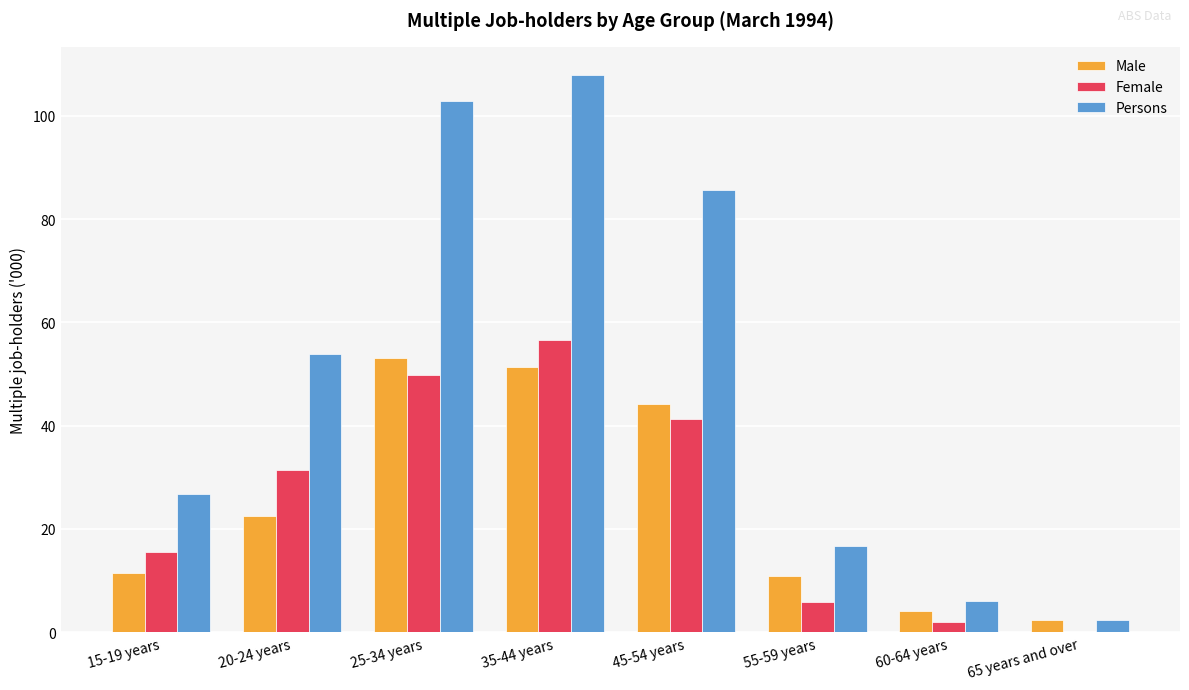

What is the highest value of the Female series?

56.6